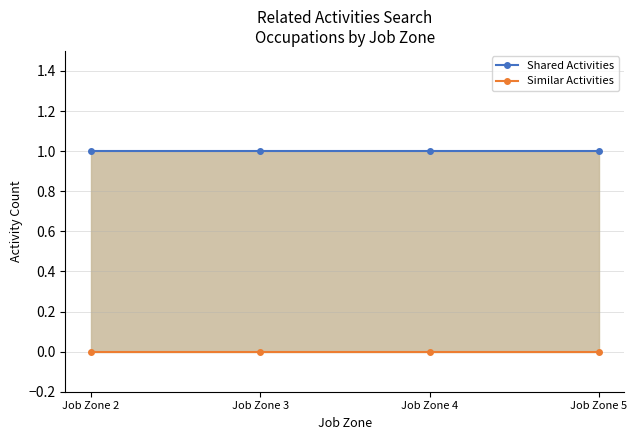

What is the spread (max minus min) of values at Job Zone 5?

1